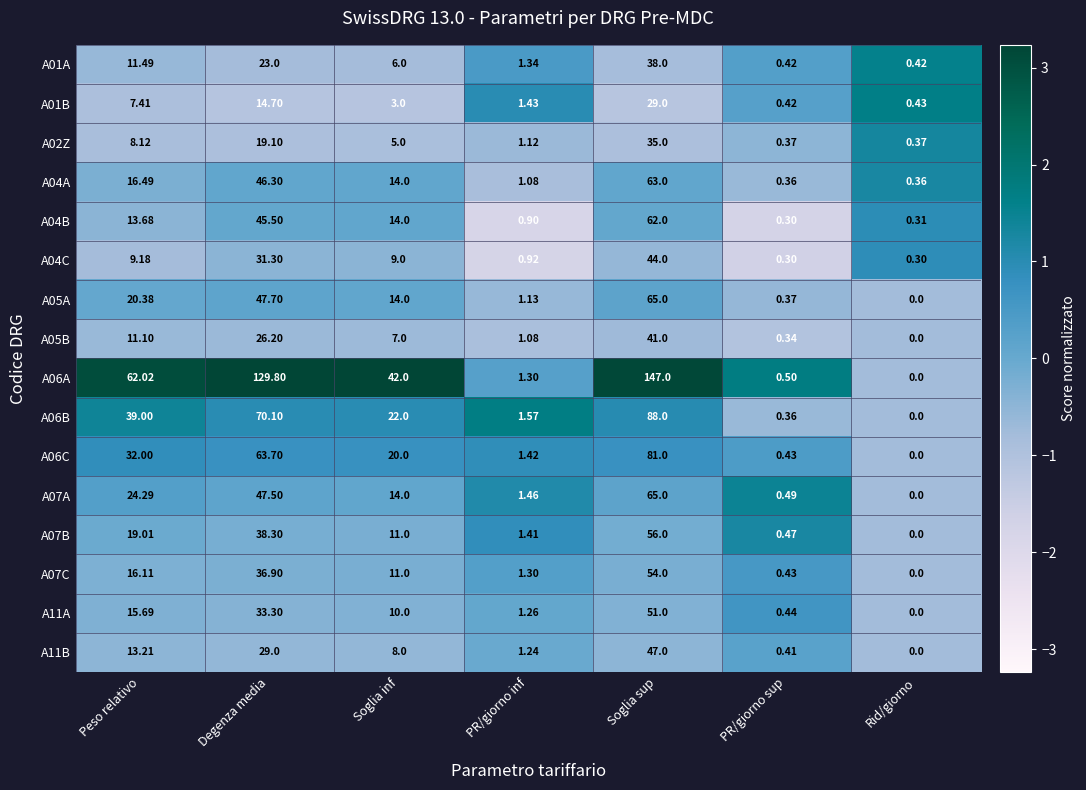

At which label does A11B reach its minimum?

Rid/giorno